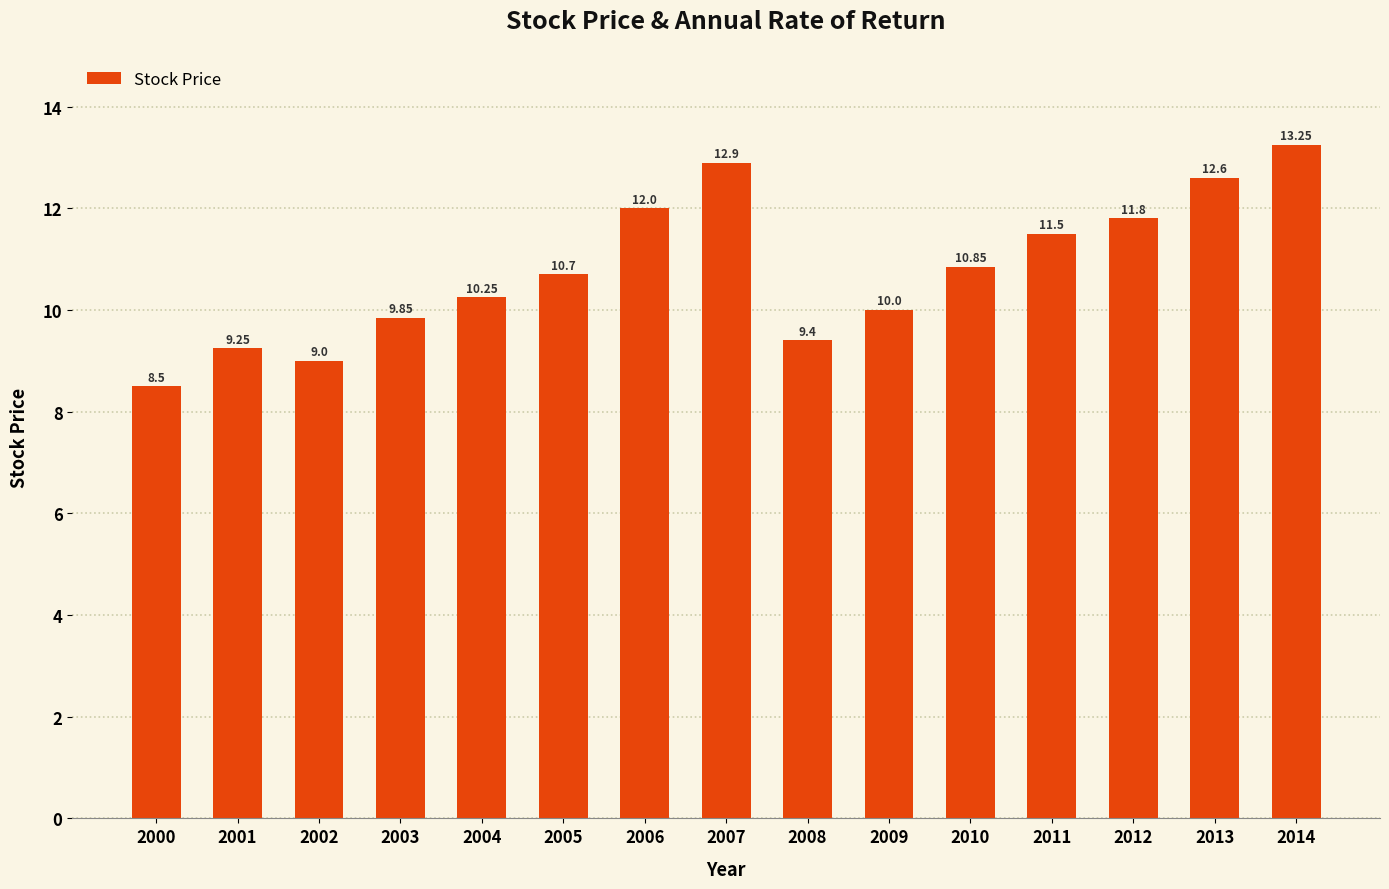

What is the average value?

10.8